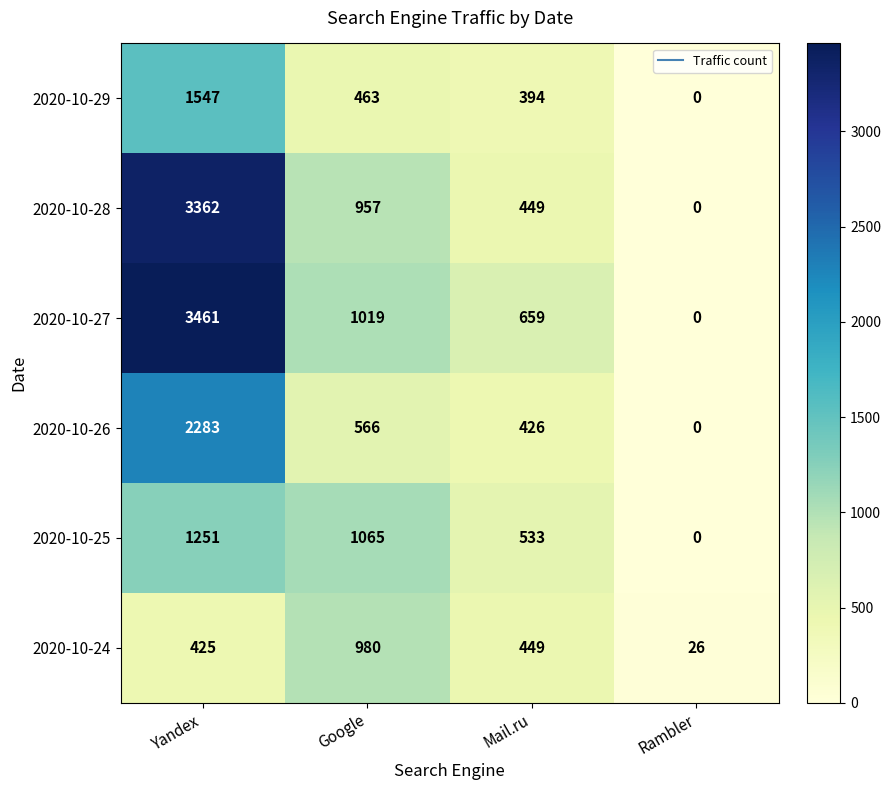

Which label corresponds to the largest value in the chart?

Yandex